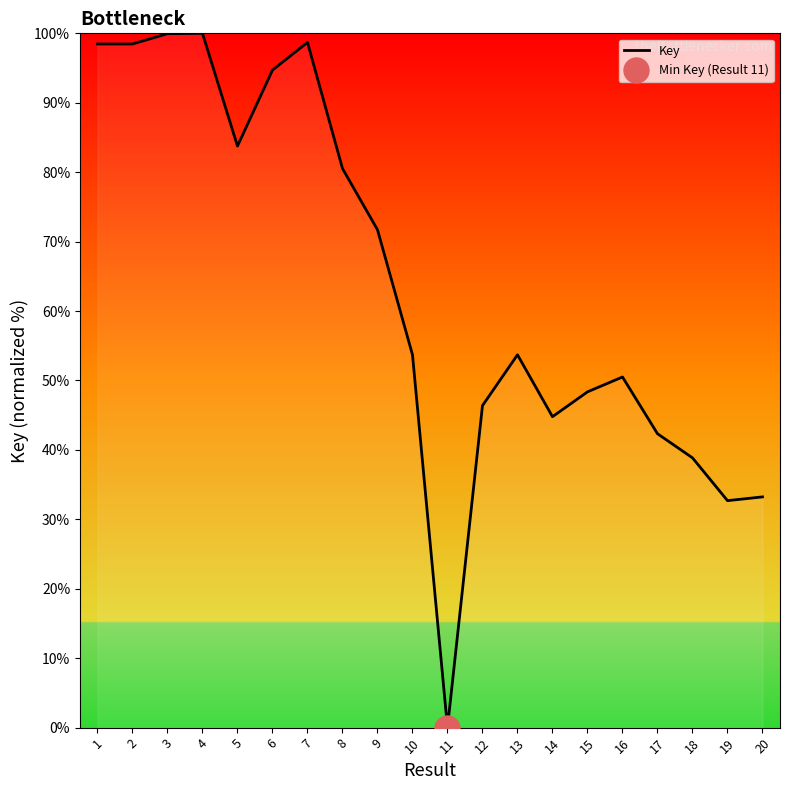

What is the average value?

63.5